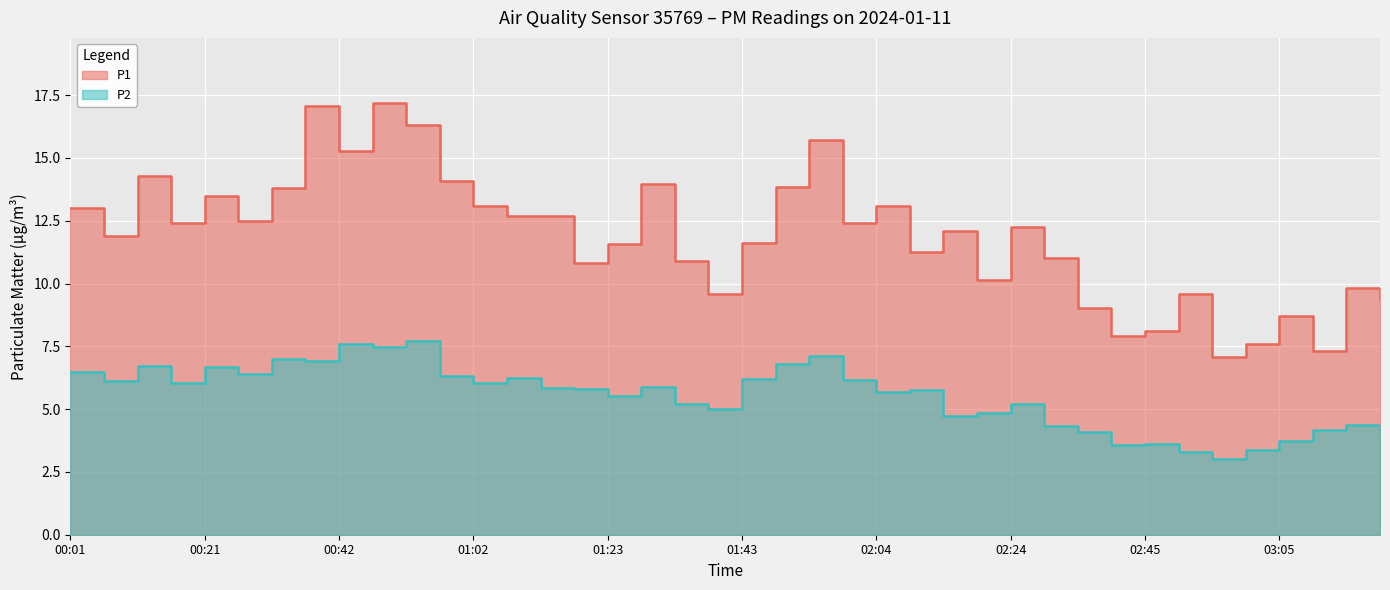

What is the label of the 29th point from the right?

00:57